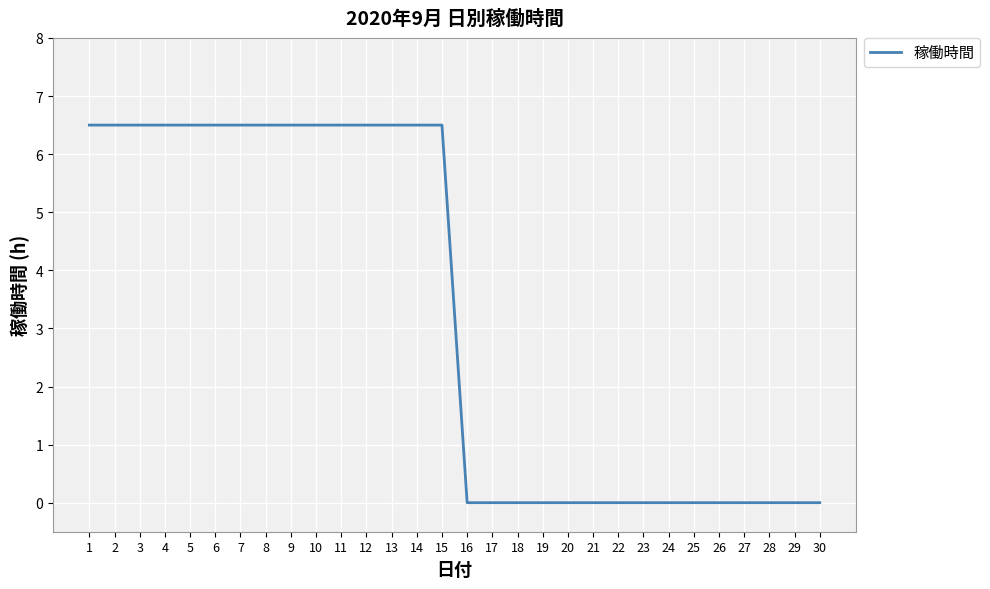

Reading right to left, list all the values displayed in this chart.

30=0.0	29=0.0	28=0.0	27=0.0	26=0.0	25=0.0	24=0.0	23=0.0	22=0.0	21=0.0	20=0.0	19=0.0	18=0.0	17=0.0	16=0.0	15=6.5	14=6.5	13=6.5	12=6.5	11=6.5	10=6.5	9=6.5	8=6.5	7=6.5	6=6.5	5=6.5	4=6.5	3=6.5	2=6.5	1=6.5